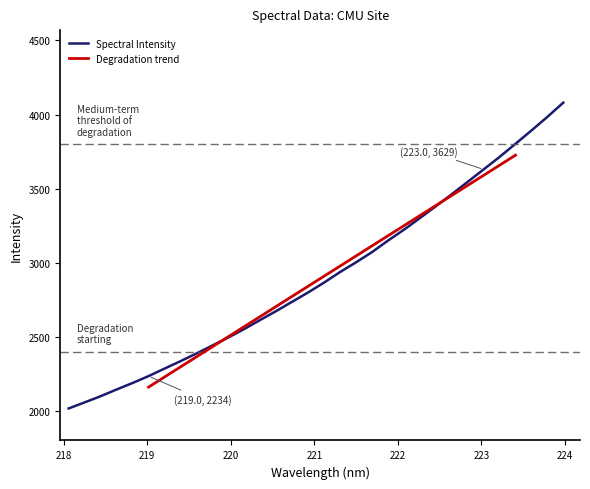

What is the difference between the values at 219.3979 and 223.5987?

1557.1